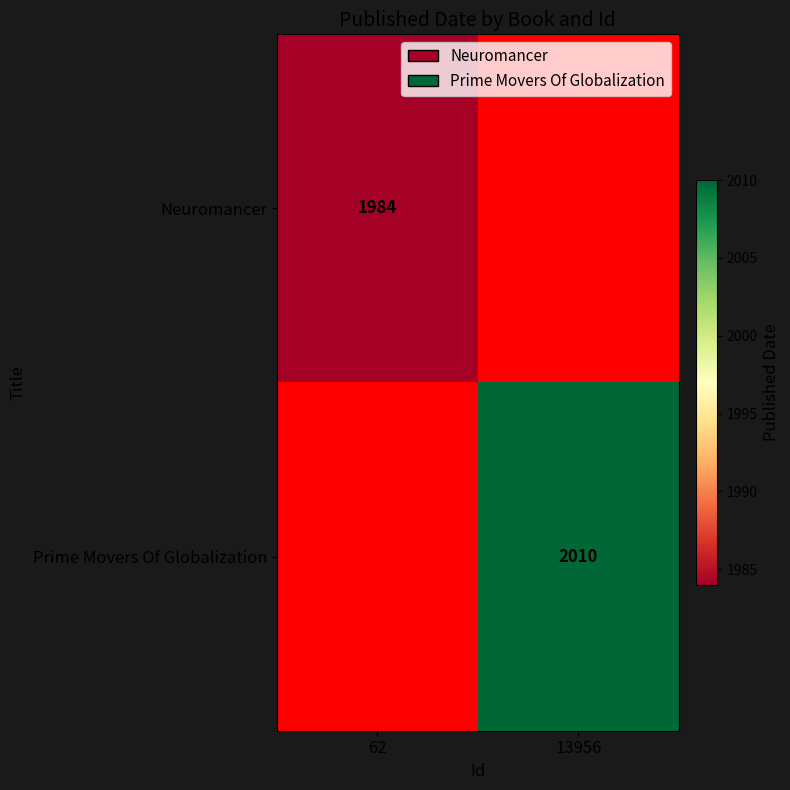

The value of Prime Movers Of Globalization at 13956 is 594. True or false?

False